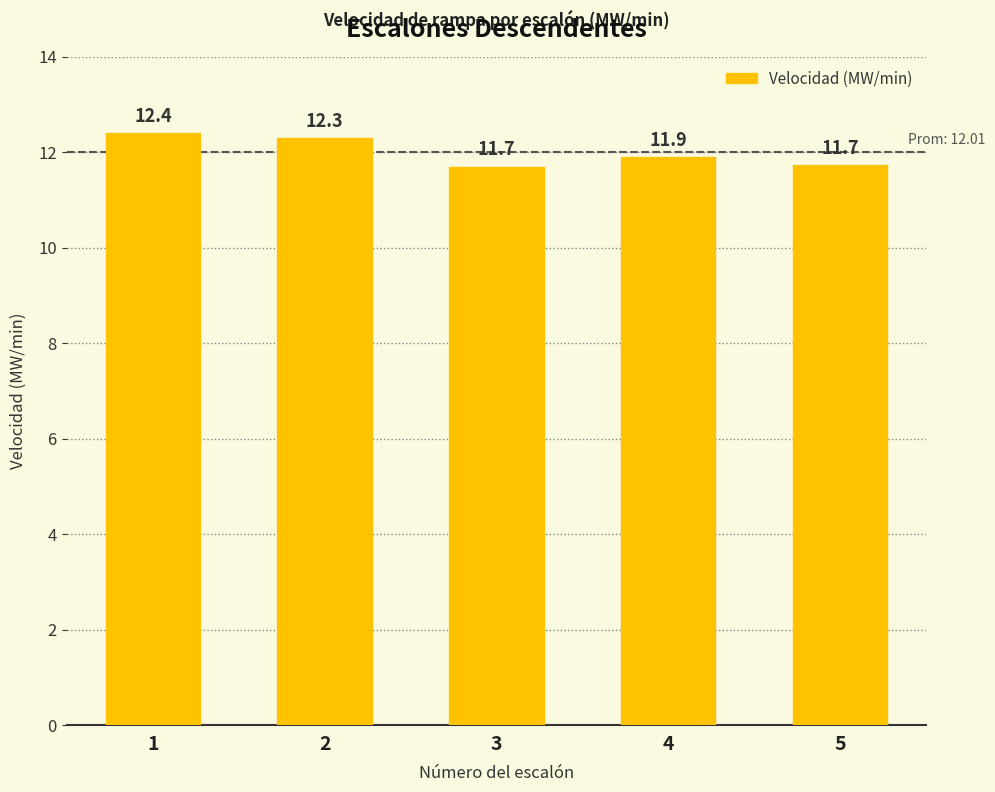

Reading left to right, extract all data points from this chart.

12.4	12.3	11.7	11.9	11.7